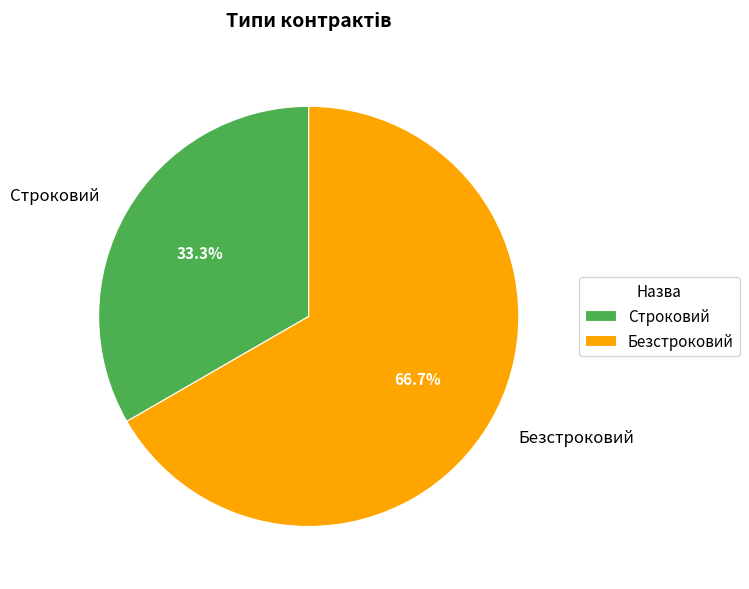

What is the largest slice in the pie chart?

Безстроковий